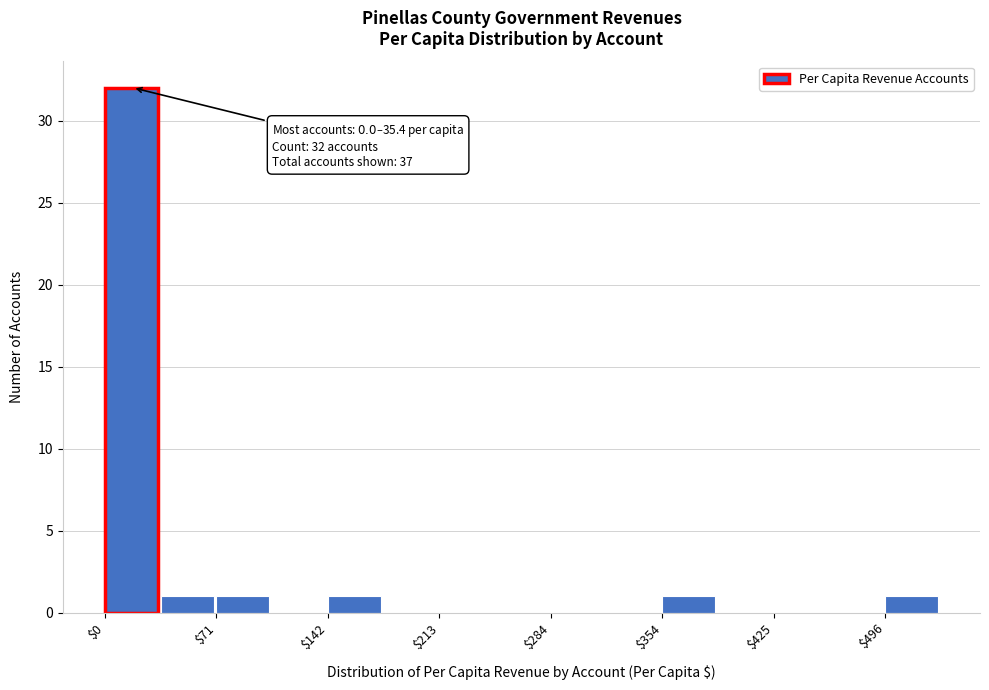

Around what value on the x-axis is the tallest bar? Give the approximate position of its centre, as read against the axis.

20